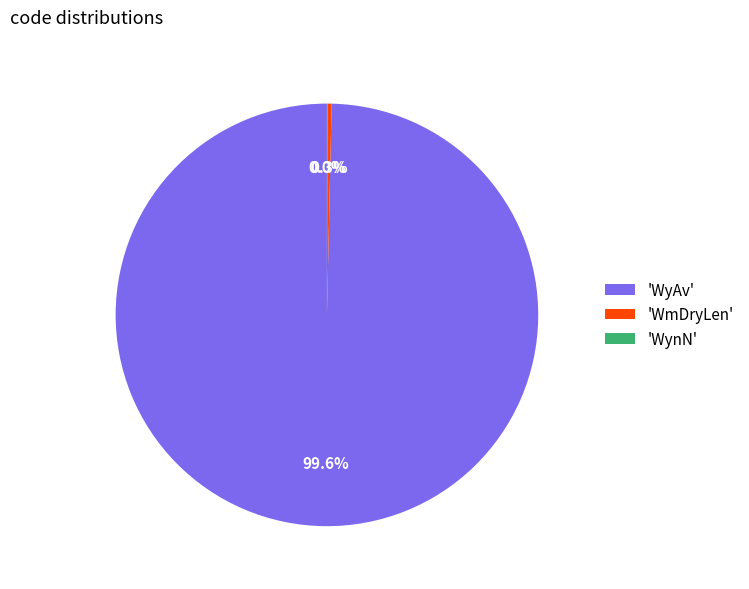

Which has a higher value, 'WyAv' or 'WmDryLen'?

'WyAv'